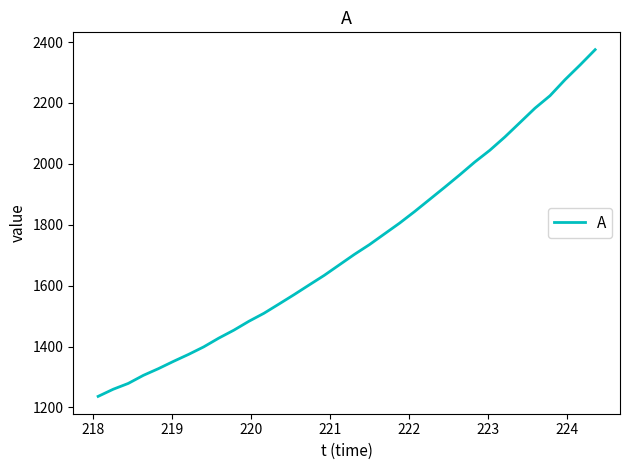

What is the smallest value displayed?

1236.4